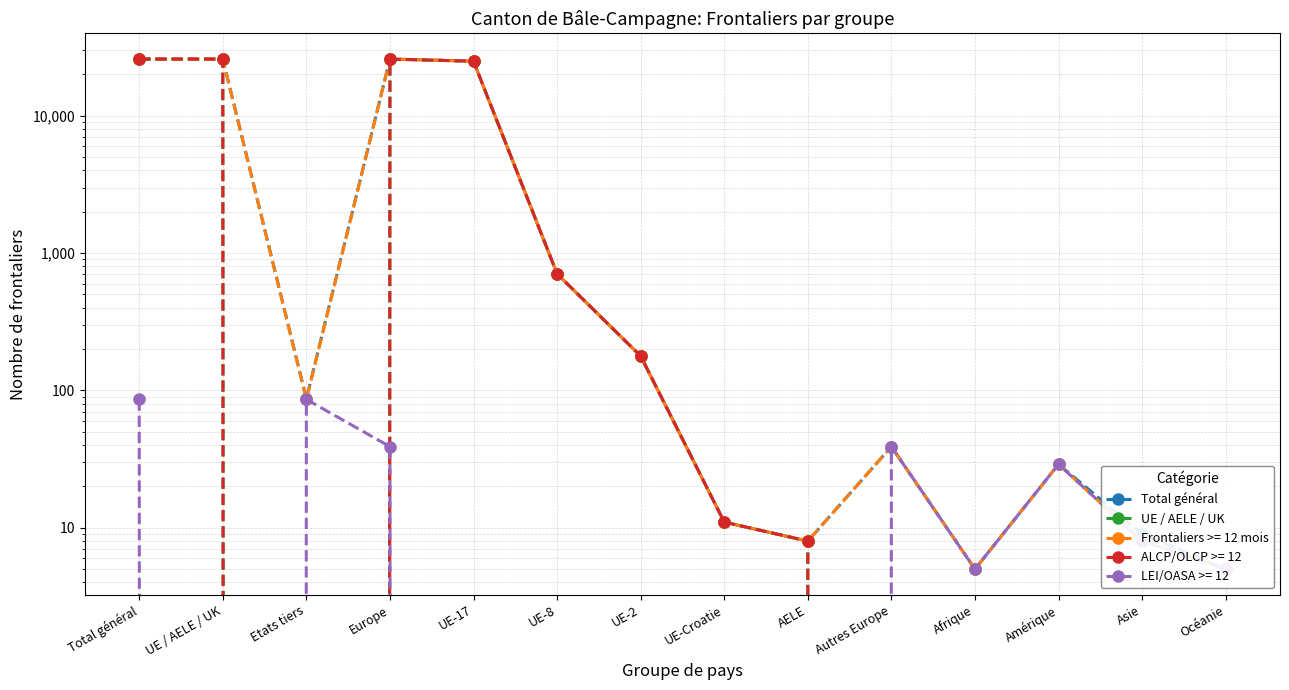

What is the value of the Total général point at the 7th from the left?

178